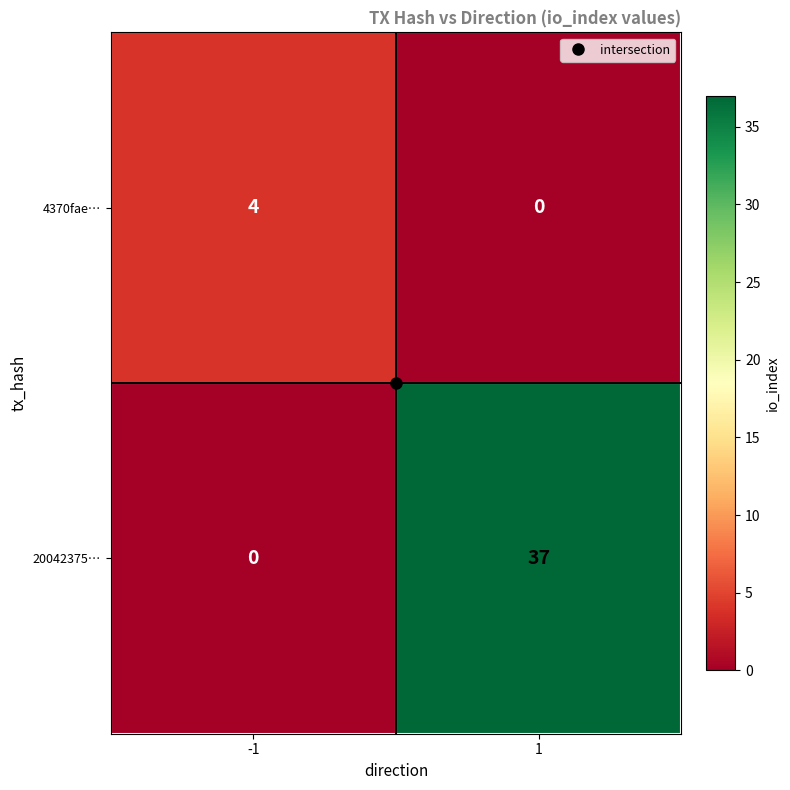

What is the maximum value shown in the chart?

37